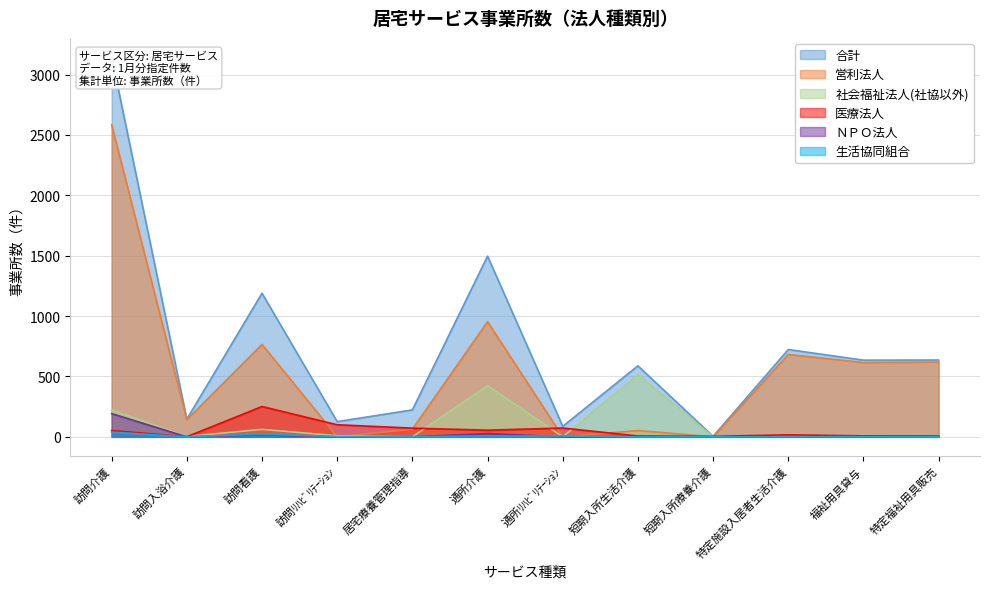

Which category has the highest value in the 営利法人 series?

訪問介護